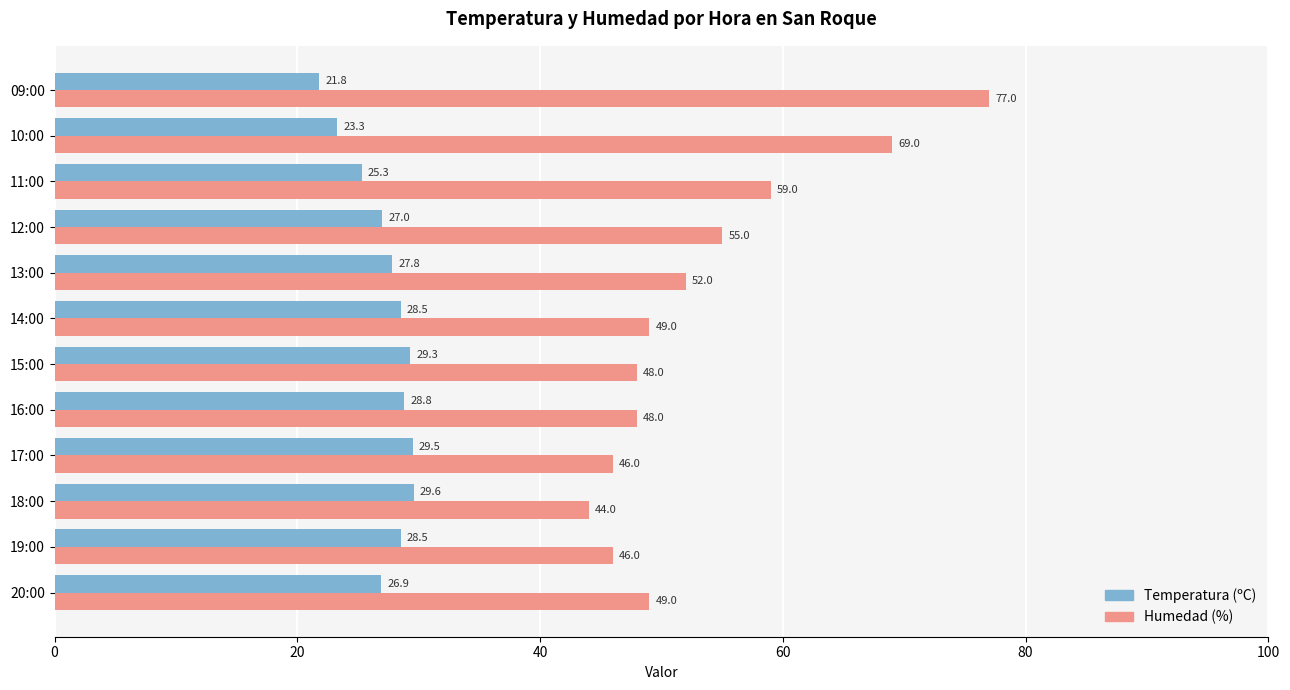

True or false: Humedad (%) has a value of 80.3 at 15:00.

False